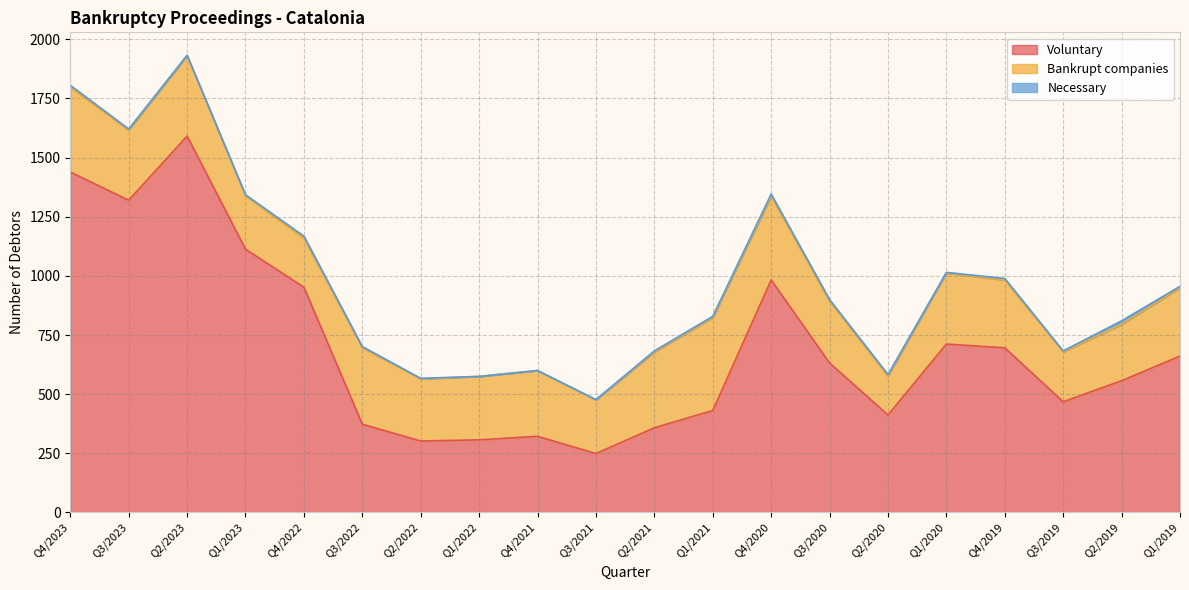

Is the value of Voluntary at Q4/2023 greater than the value of Necessary at Q2/2021?

Yes